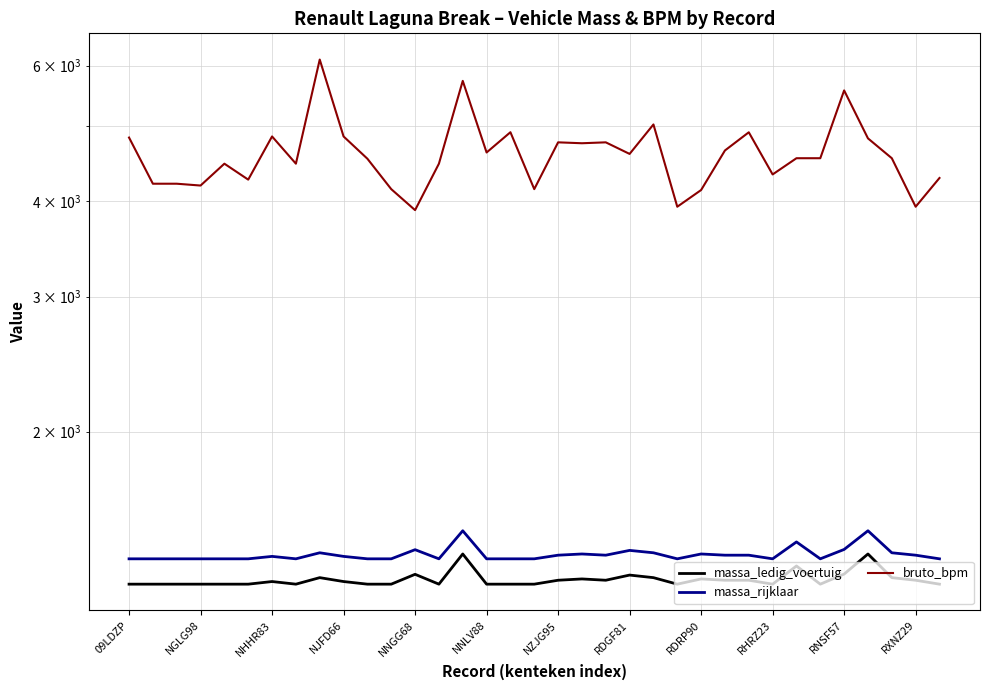

How many interior local peaks does the massa_ledig_voertuig series have?

9